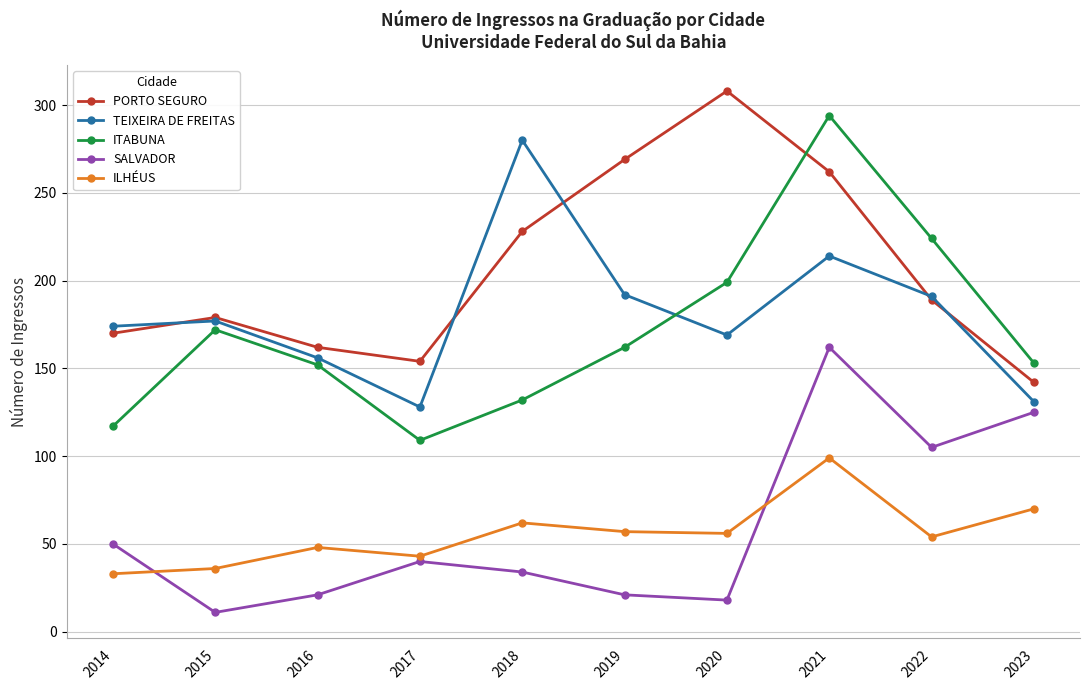

At which label is ITABUNA closest to 201?

2020